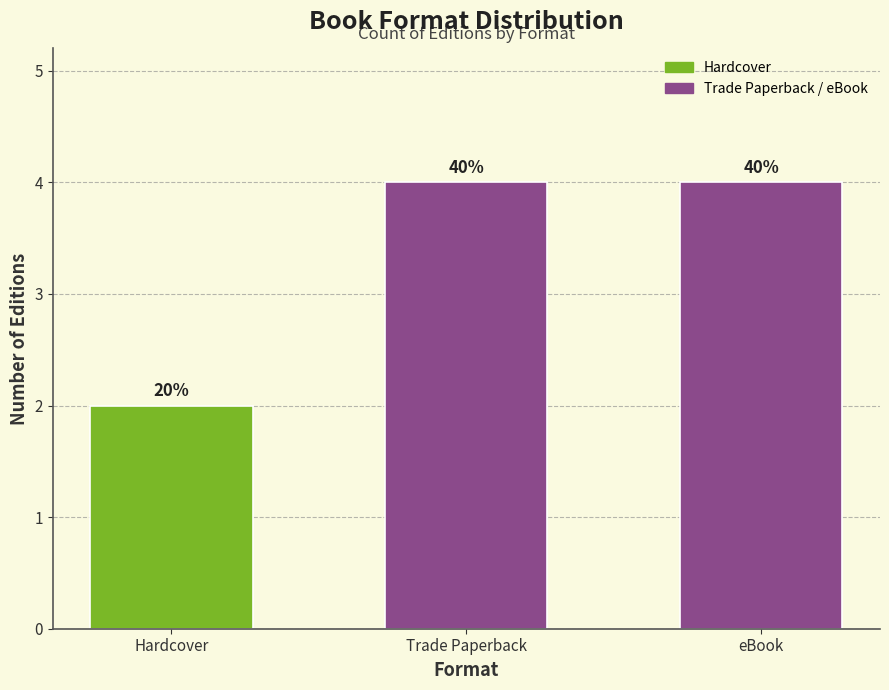

How many bars are there in total?

3